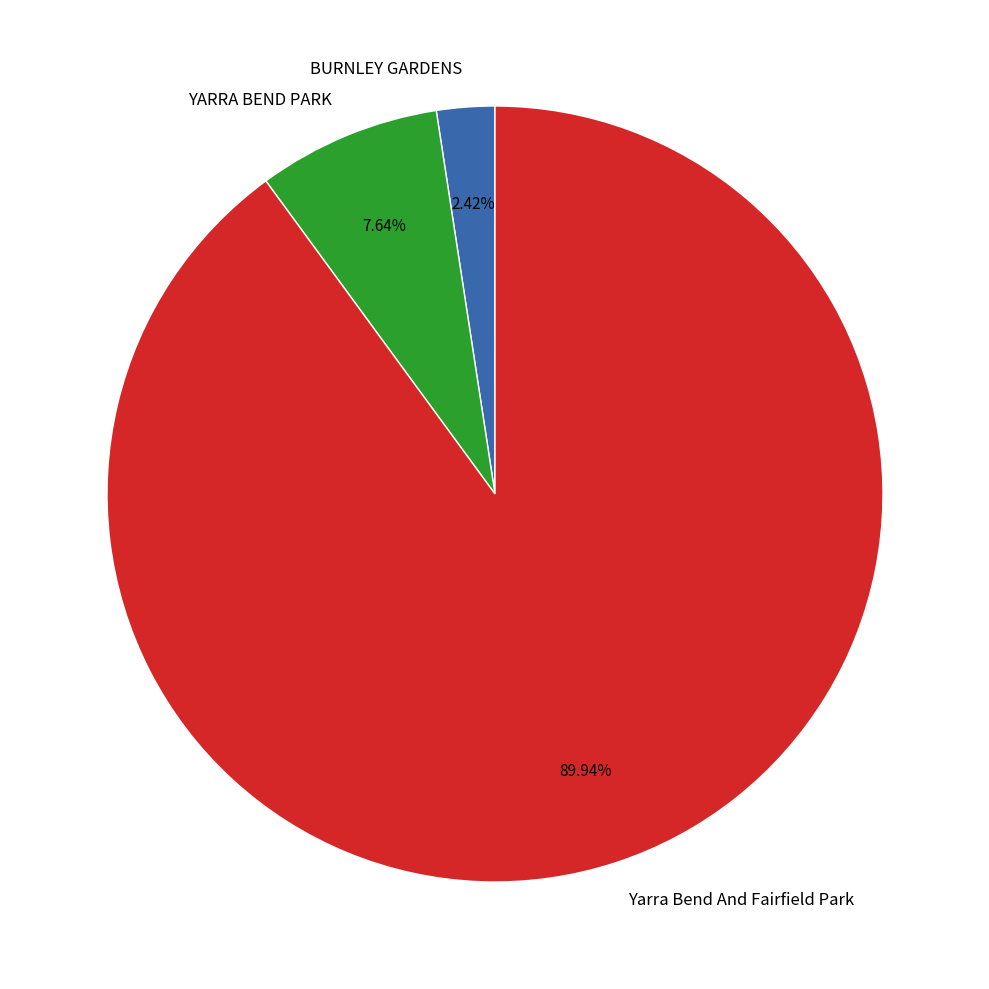

Between YARRA BEND PARK and BURNLEY GARDENS, which is larger?

YARRA BEND PARK